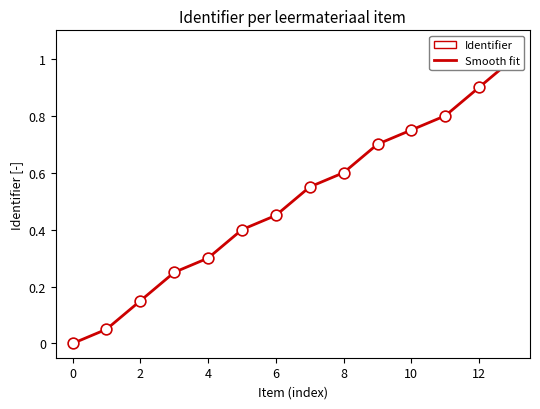

Which has a higher value, Step 6 - Writing or Step 5 - Speaking?

Step 6 - Writing